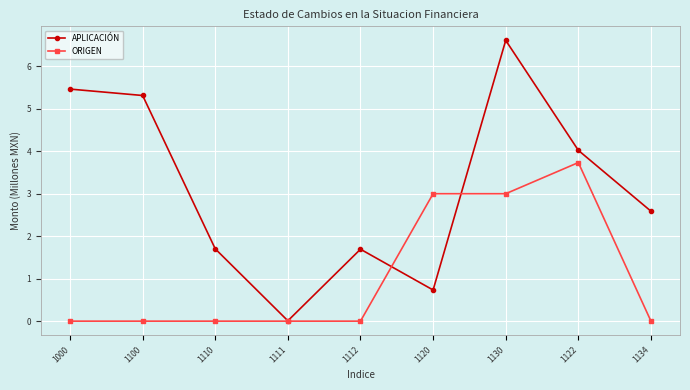

Where does the APLICACIÓN series first go above 2?

1000